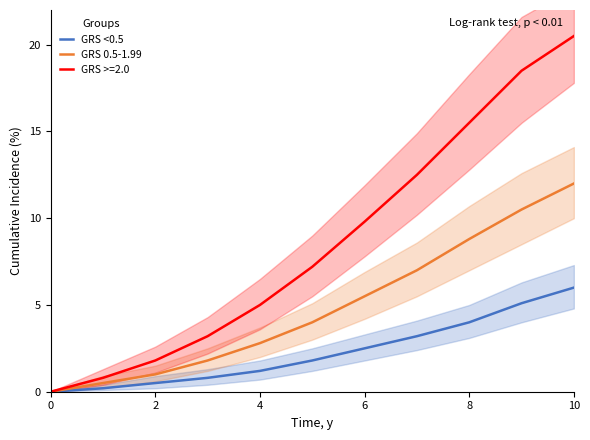

At which label does GRS 0.5-1.99 first exceed 4?

6